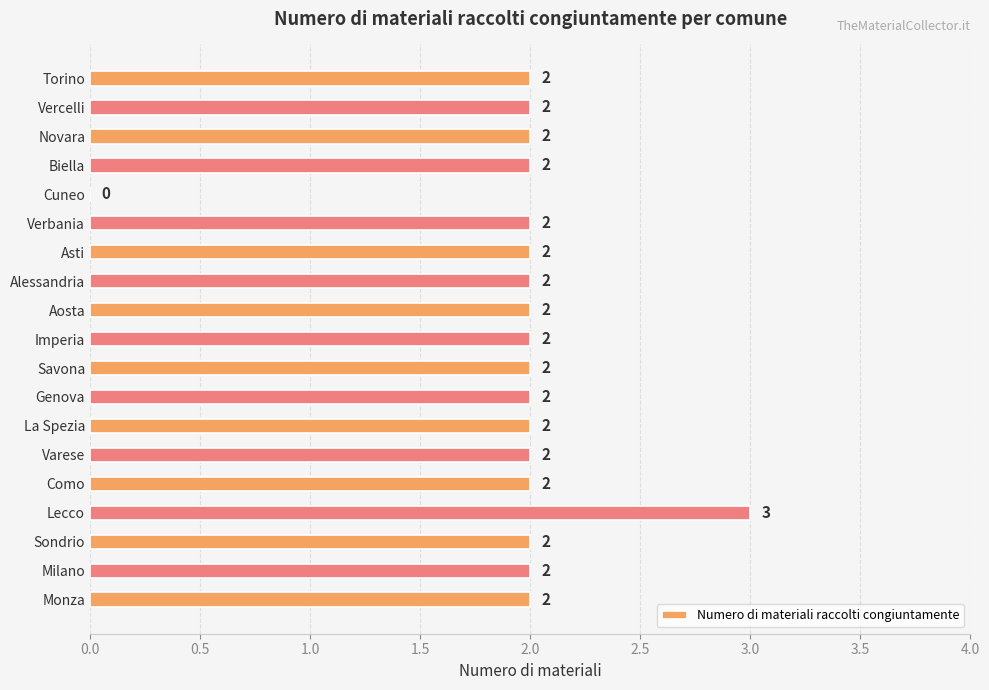

What is the sum of all values?

37